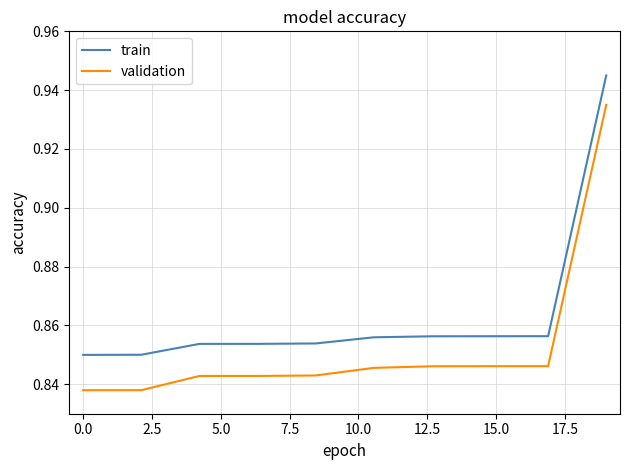

Which series has the largest range (max minus min)?

validation